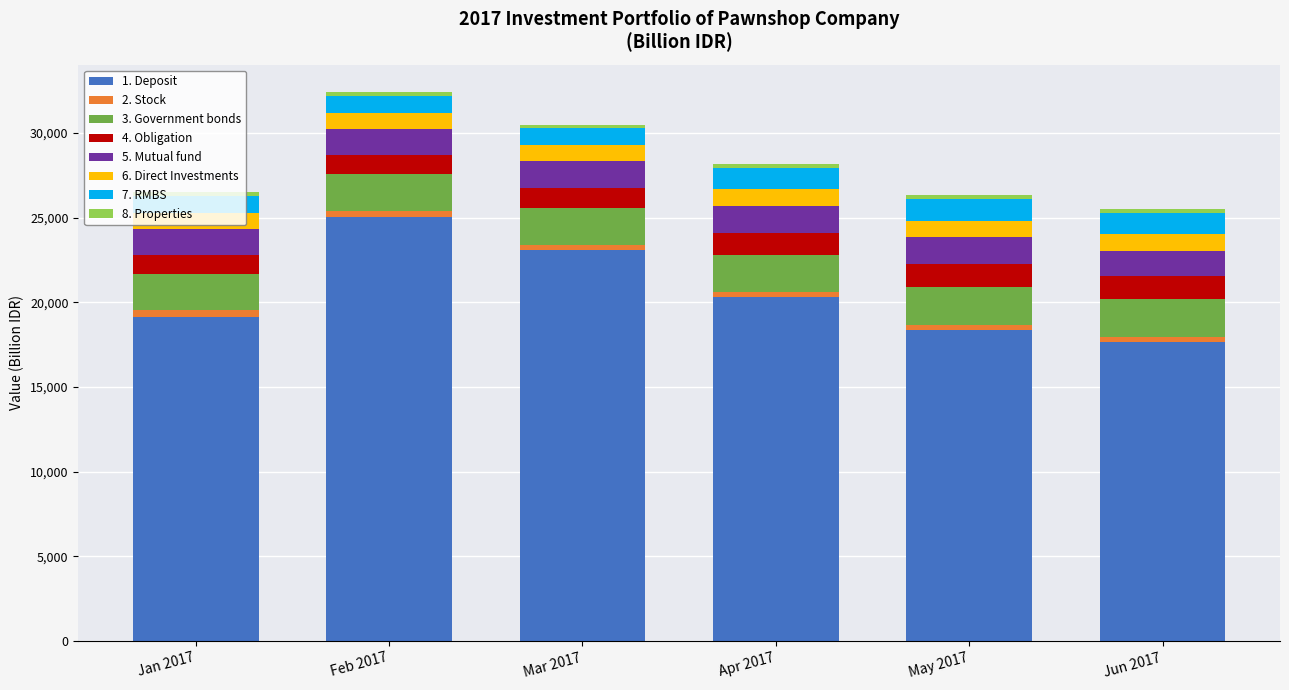

What is the highest value of the 1. Deposit series?

25045.0